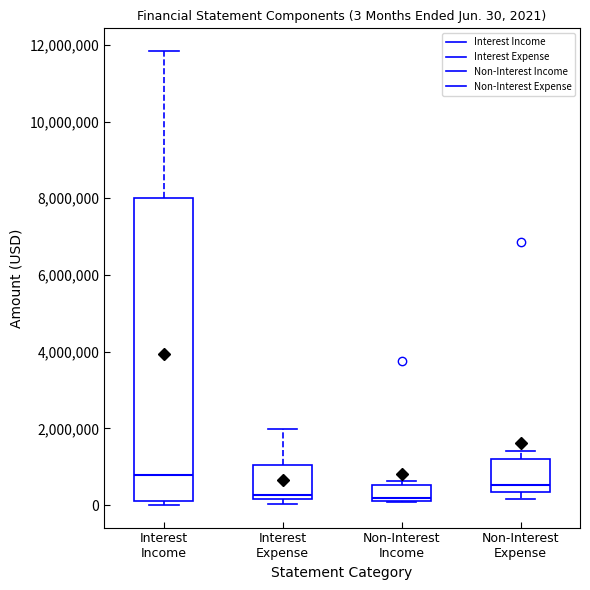

Which box is the tallest, from its lower edge to its upper edge?

Interest Income